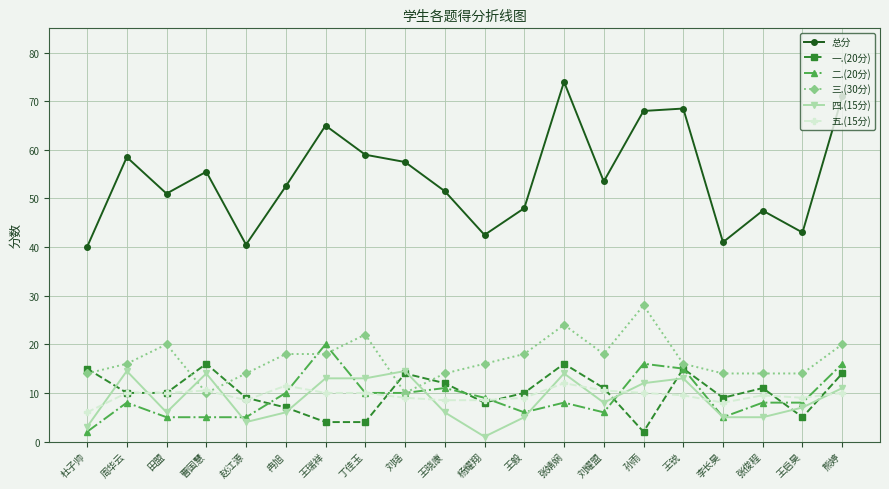

Which series has the largest total across all categories?

总分